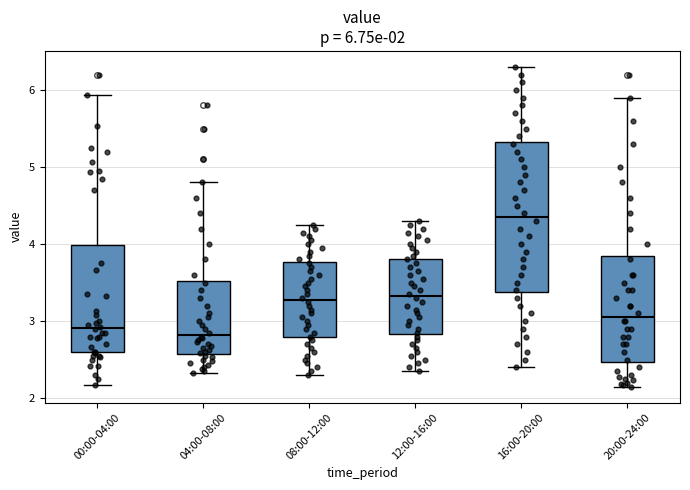

Which box is the tallest, from its lower edge to its upper edge?

16:00-20:00